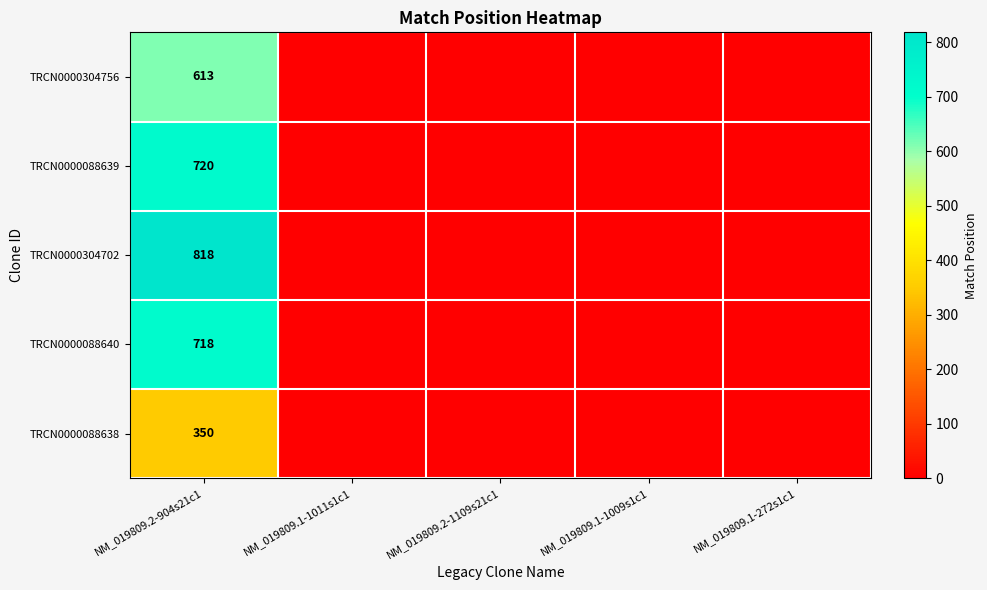

The TRCN0000088640 series shows 1175 at NM_019809.2-904s21c1. True or false?

False